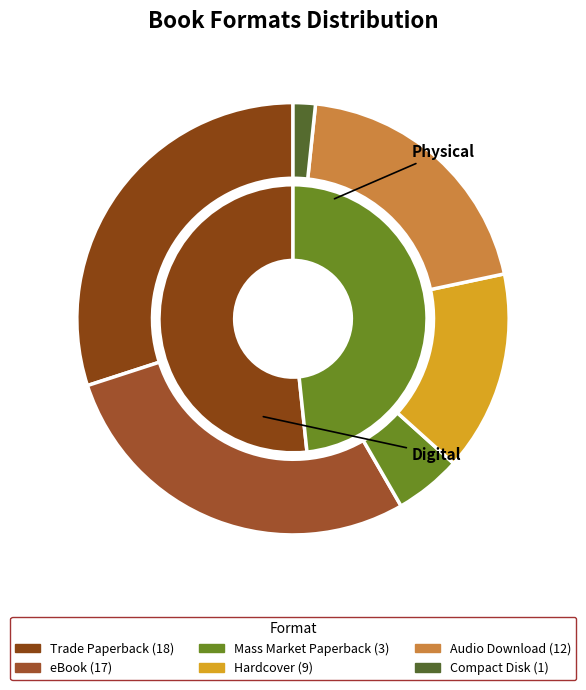

How many slices are in this pie chart?

6